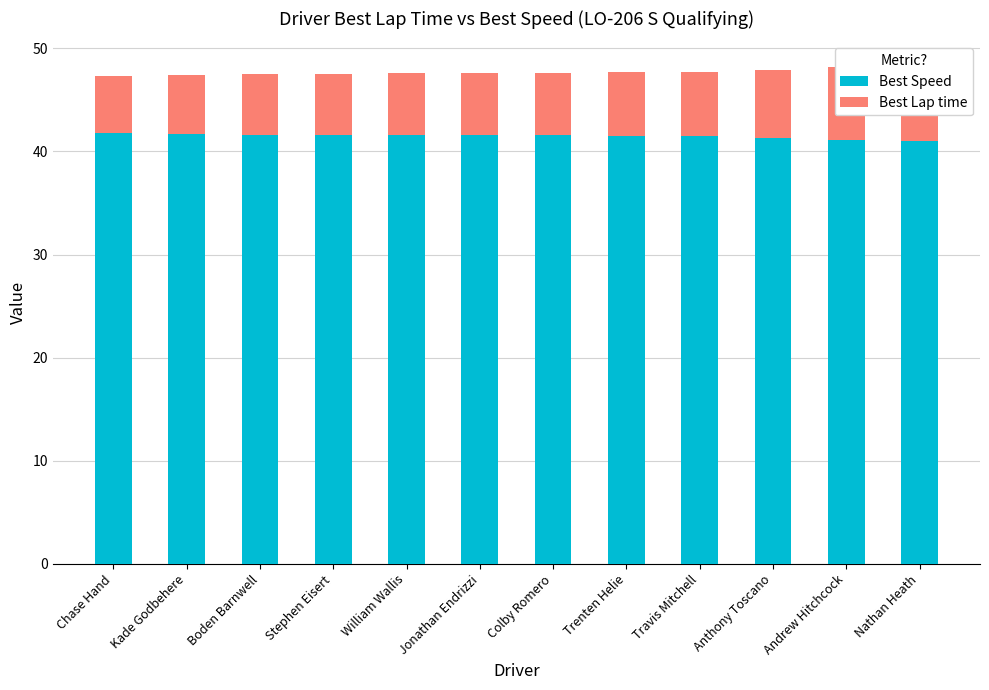

At William Wallis, list the series in order from largest to smallest.

Best Speed, Best Lap time